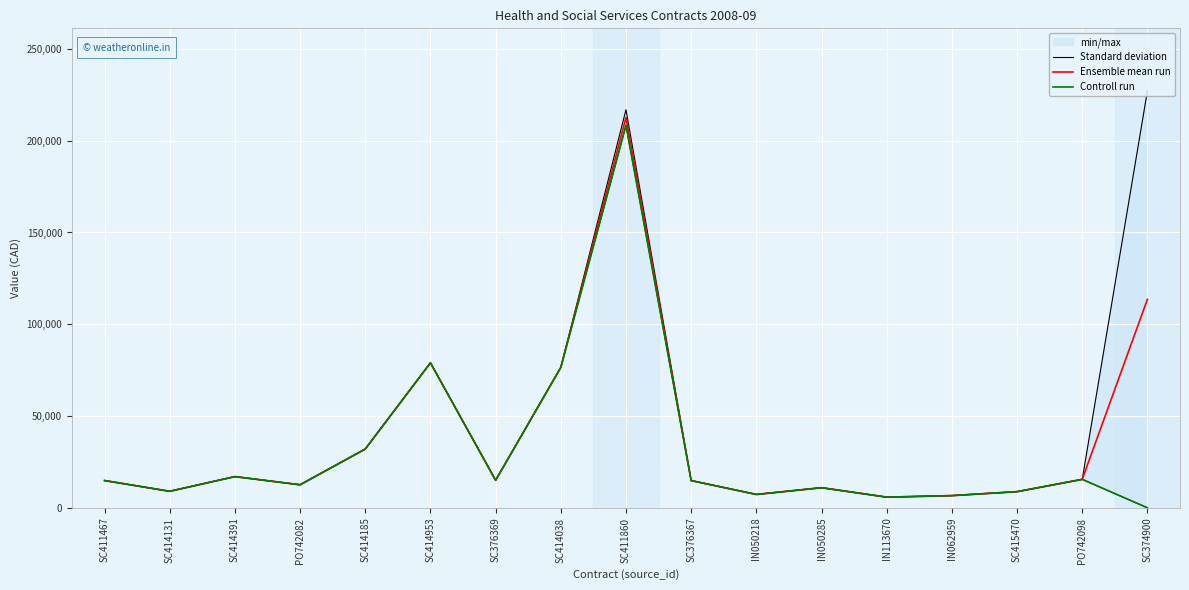

What is the difference between the Ensemble mean run values at IN062959 and SC411860?

206002.1